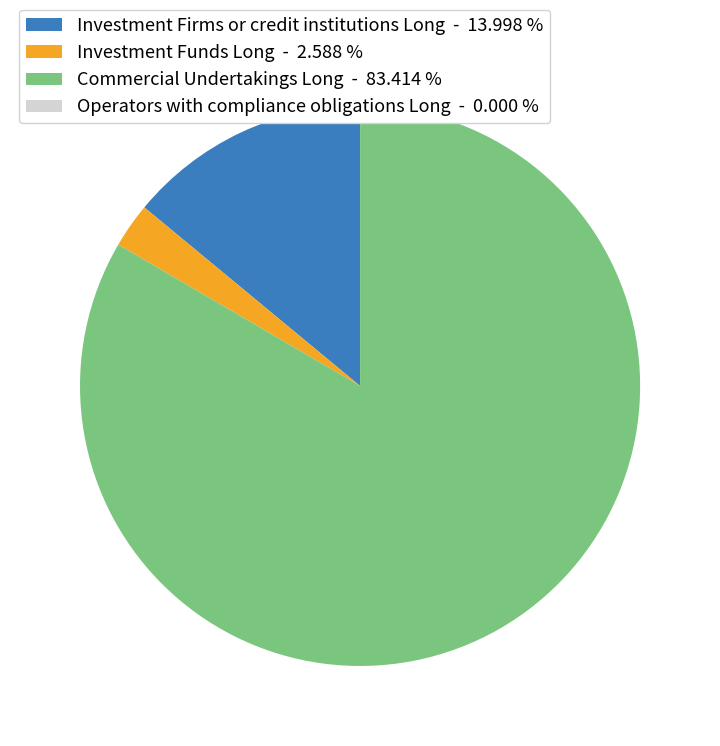

Do Commercial Undertakings Long - 83.414 % and Investment Funds Long - 2.588 % together represent more than half of the pie?

Yes